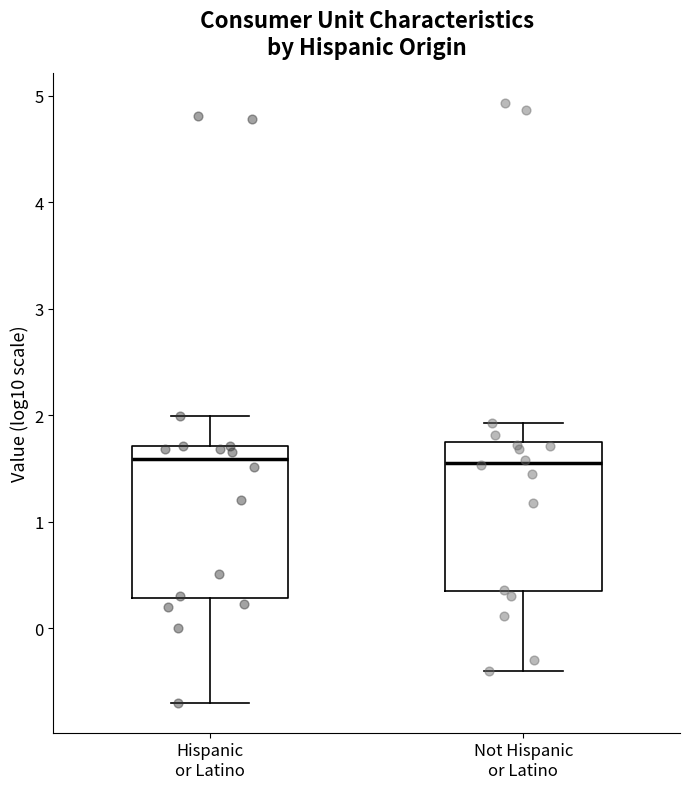

Reading left to right, transcribe this box plot: for each box, give where its median line is, the range the box spans, and where its two whiskers end, as read against the y-axis. The values are not printed on the chart, so give them approximately, as read against the axis.

Hispanic or Latino: median 1.6, box 0.3 to 1.7, whiskers -0.7 to 2.0
Not Hispanic or Latino: median 1.6, box 0.3 to 1.7, whiskers -0.4 to 1.9